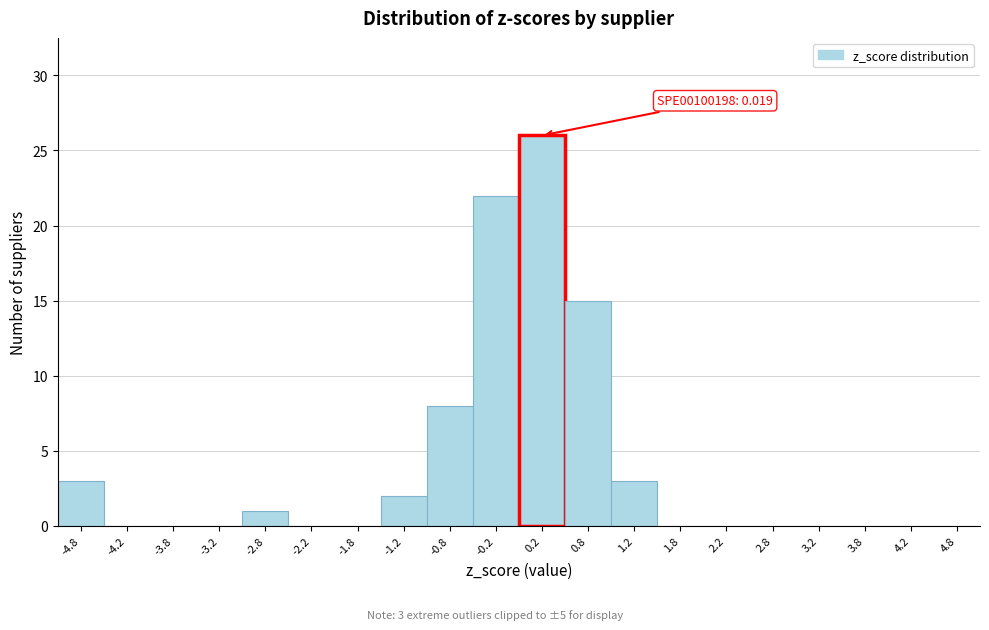

Over which range of the x-axis is the bar tallest?

0.0 to 0.5